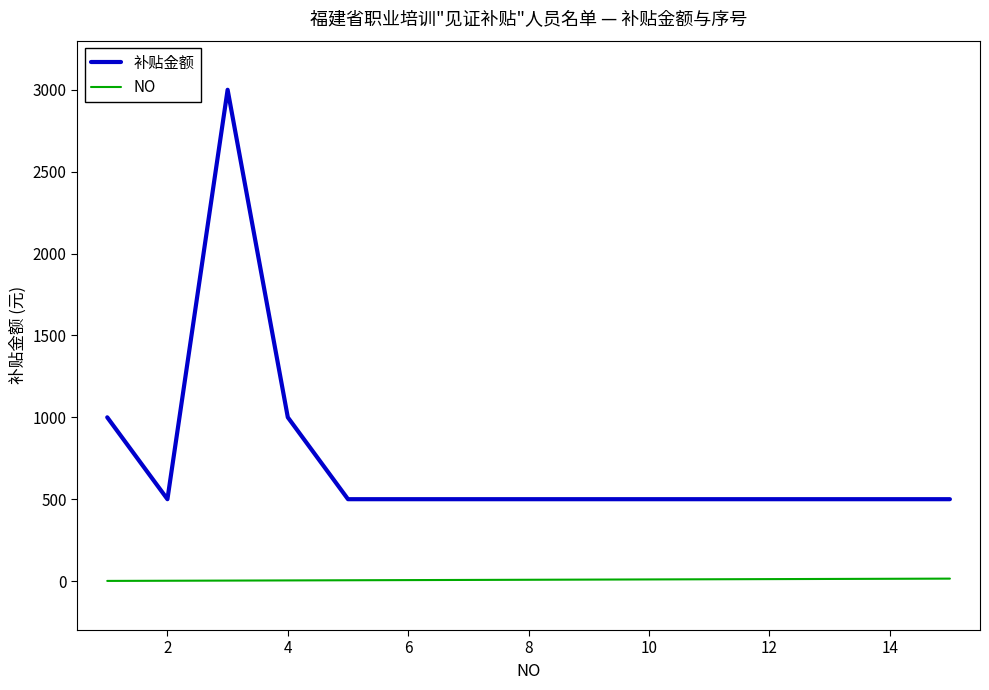

List the series in order of their peak value, lowest first.

NO, 补贴金额